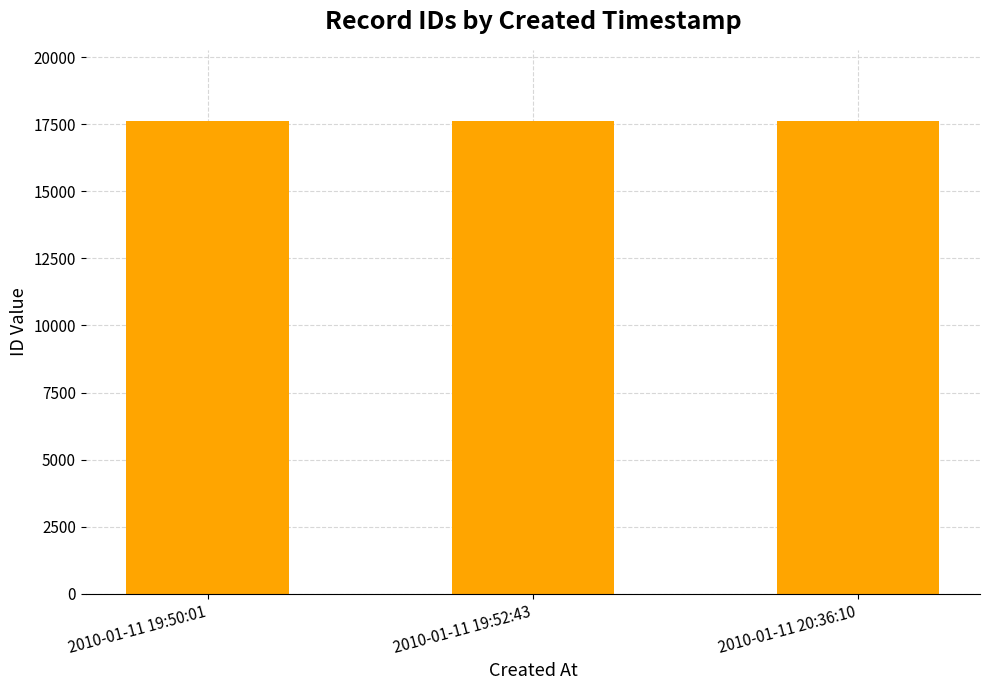

What is the label of the 2nd bar from the right?

2010-01-11 19:52:43